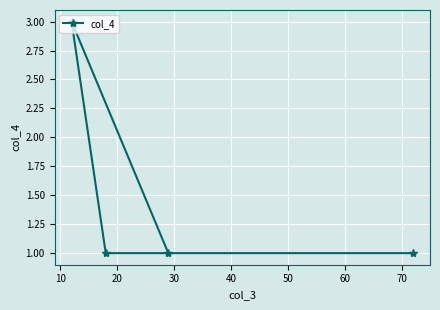

What is the maximum value shown in the chart?

3